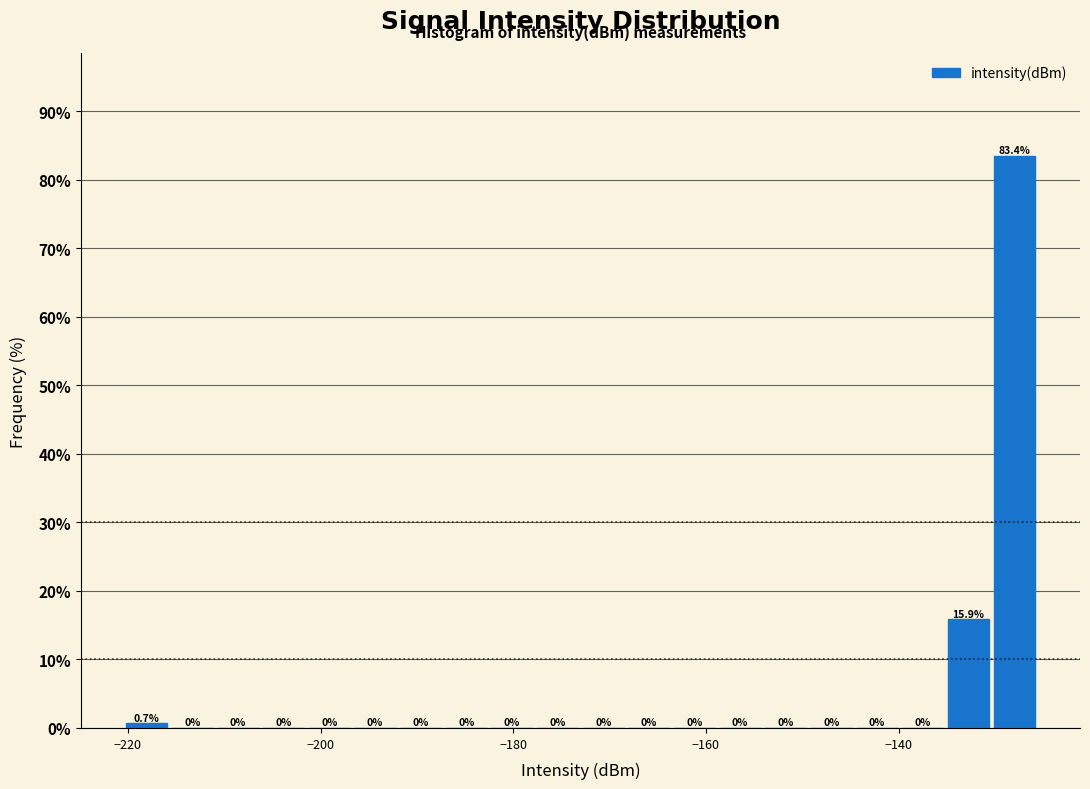

Read against the x-axis, roughly where is the centre of the tallest bar?

-128